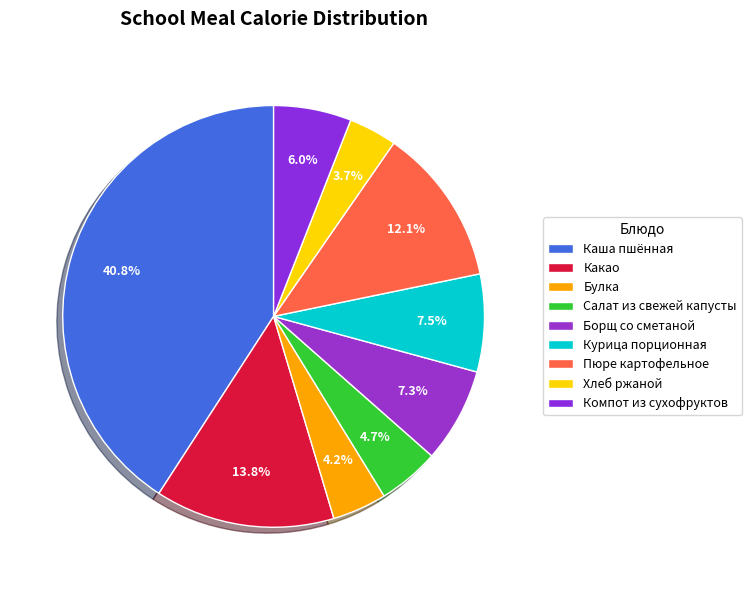

The Салат из свежей капусты slice represents 11% of the pie. True or false?

False